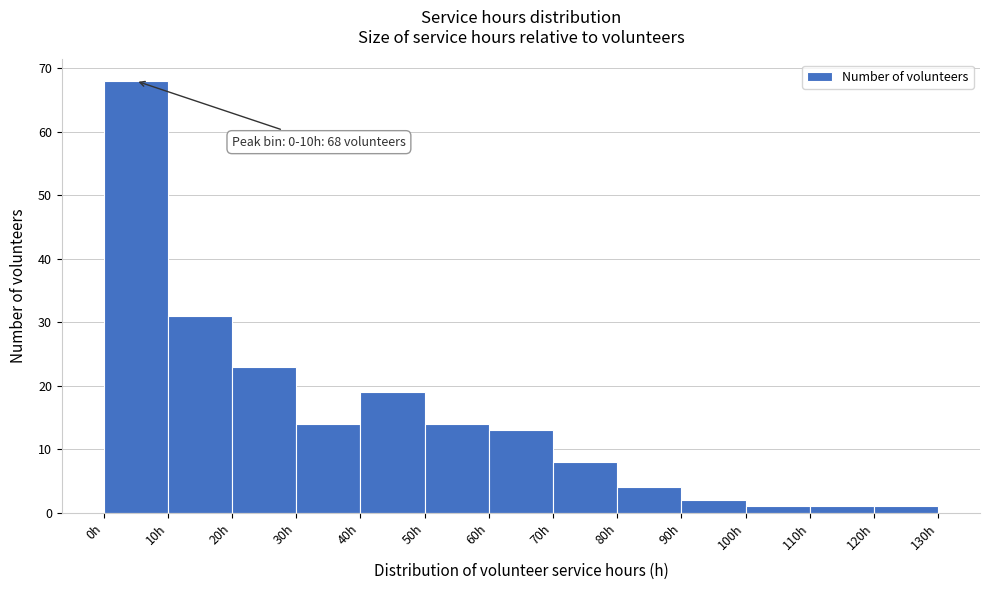

Which range on the x-axis has the tallest bar?

0 to 10